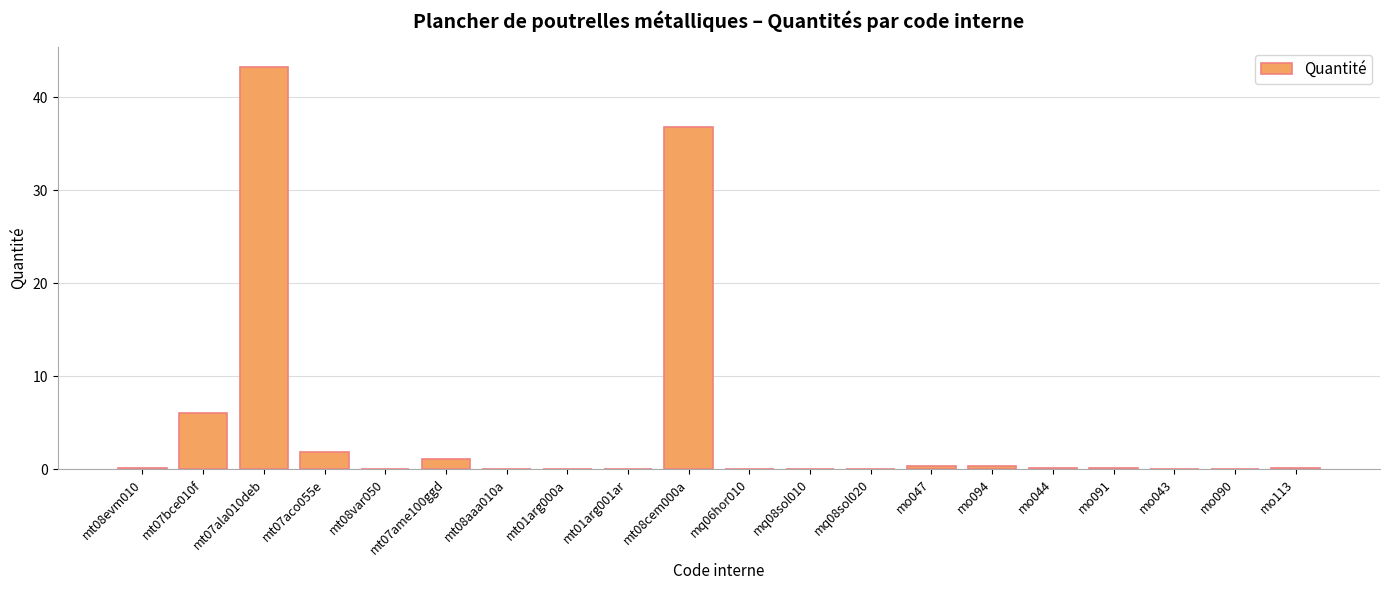

What is the difference between the values at mq06hor010 and mt07ala010deb?

43.2